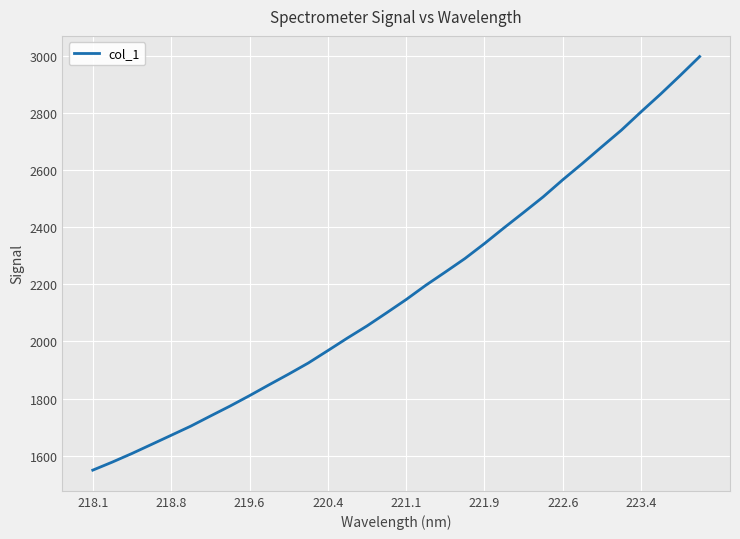

What is the minimum value shown in the chart?

1549.6